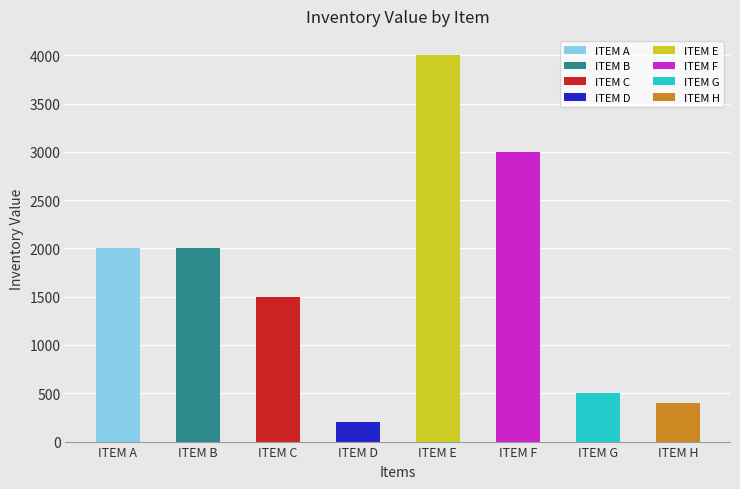

What is the value of the 1st bar from the left?

2000